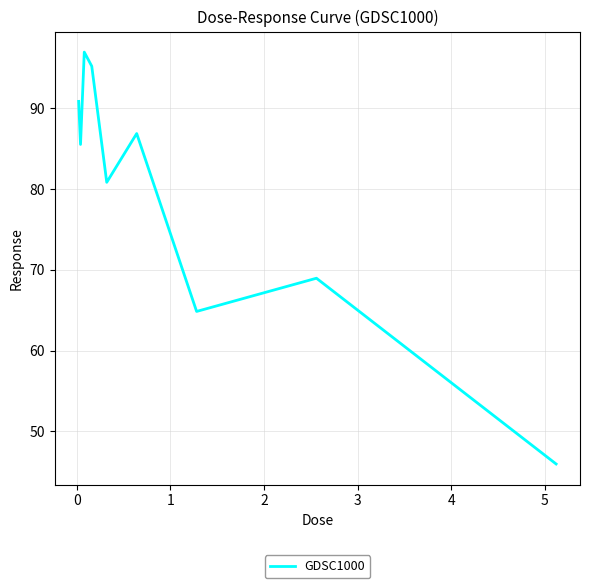

What is the maximum value shown in the chart?

96.9